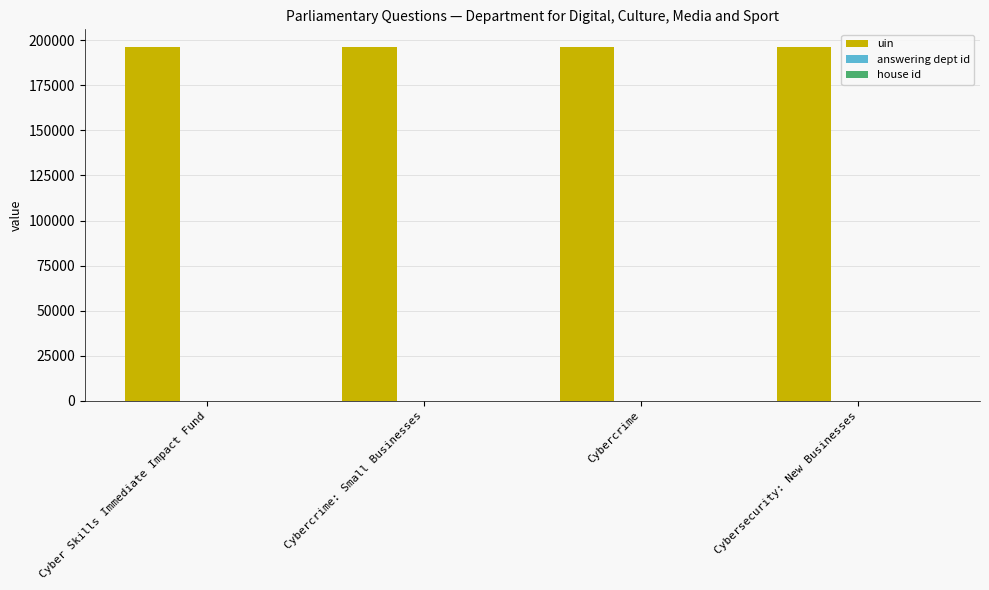

Which series has the largest total across all categories?

uin